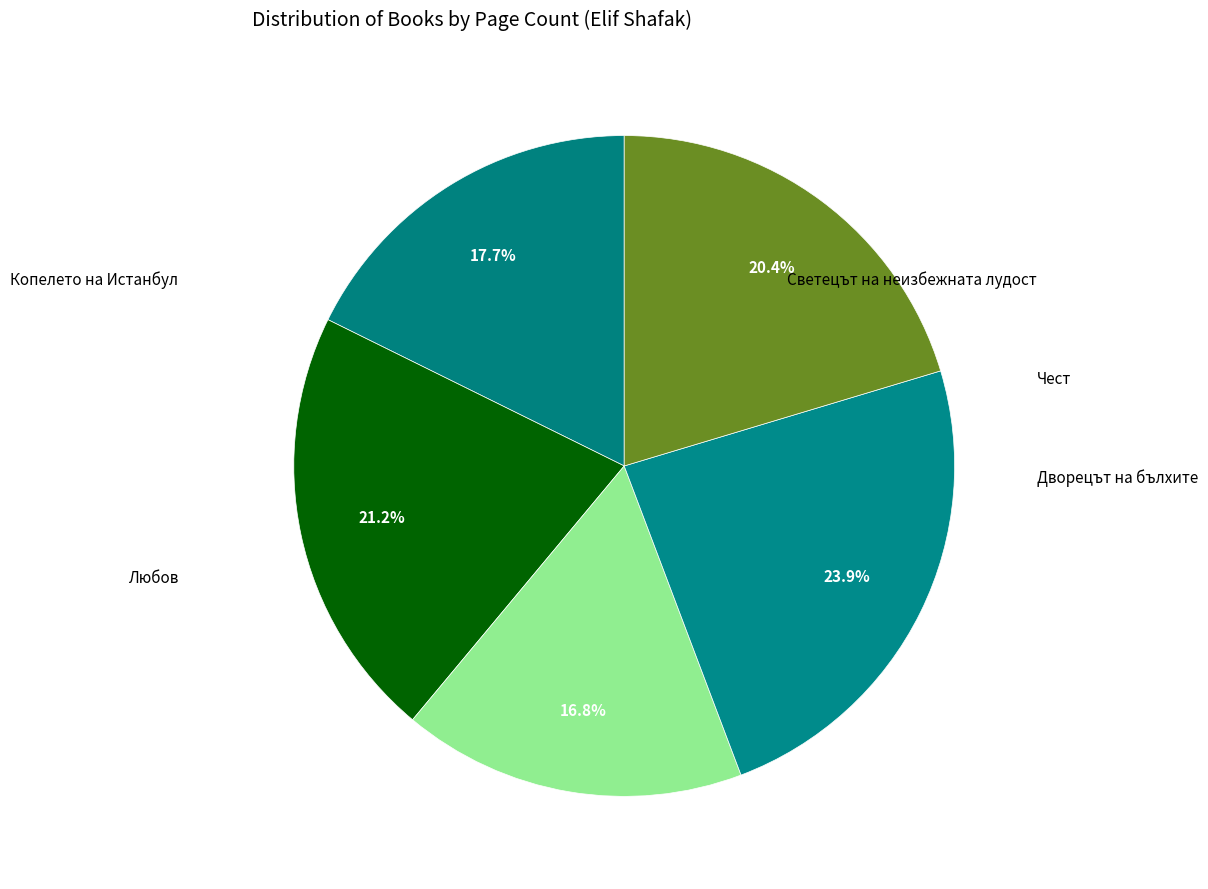

To the nearest percent, what is the difference between the largest and smallest slice percentages?

7%